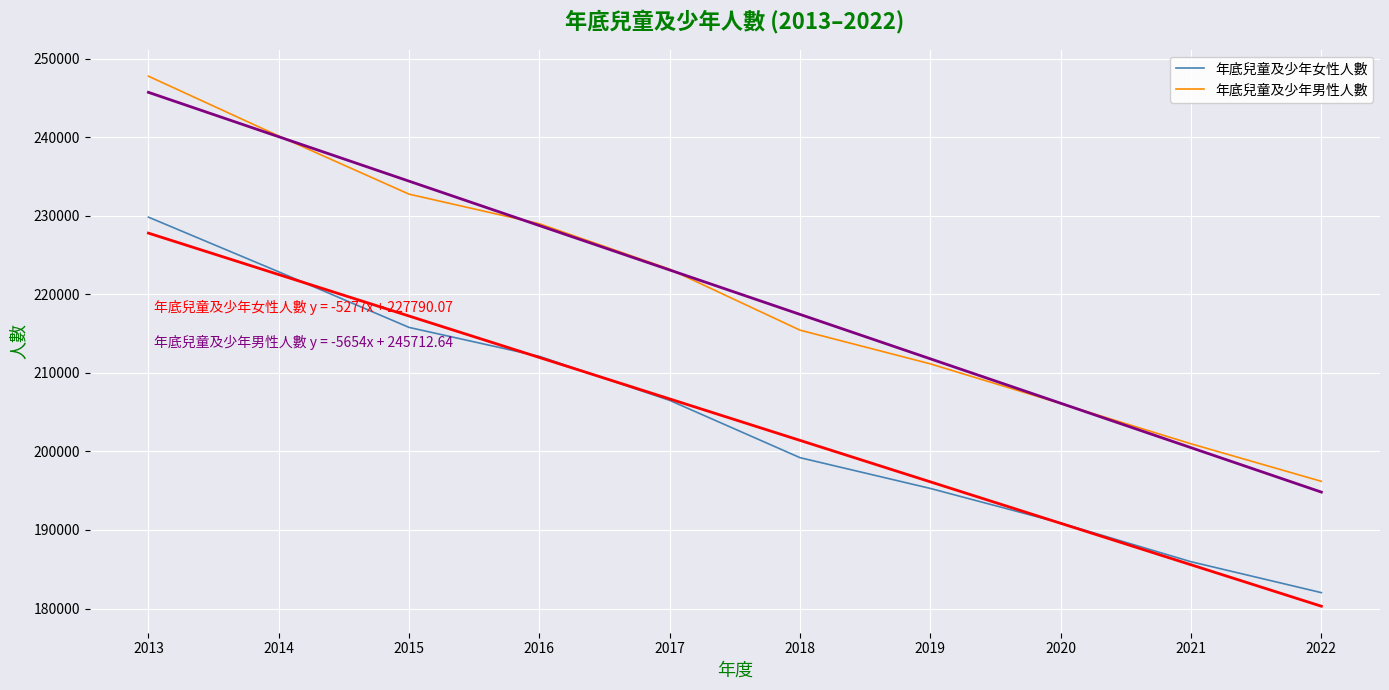

At which label is 年底兒童及少年男性人數 closest to 221980?

2017